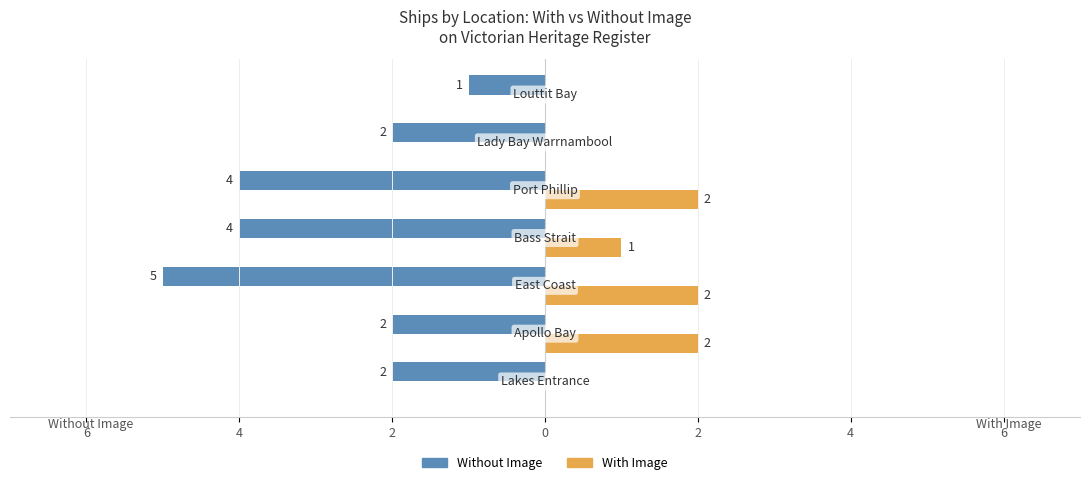

What are all the series names shown in the legend?

Without Image, With Image